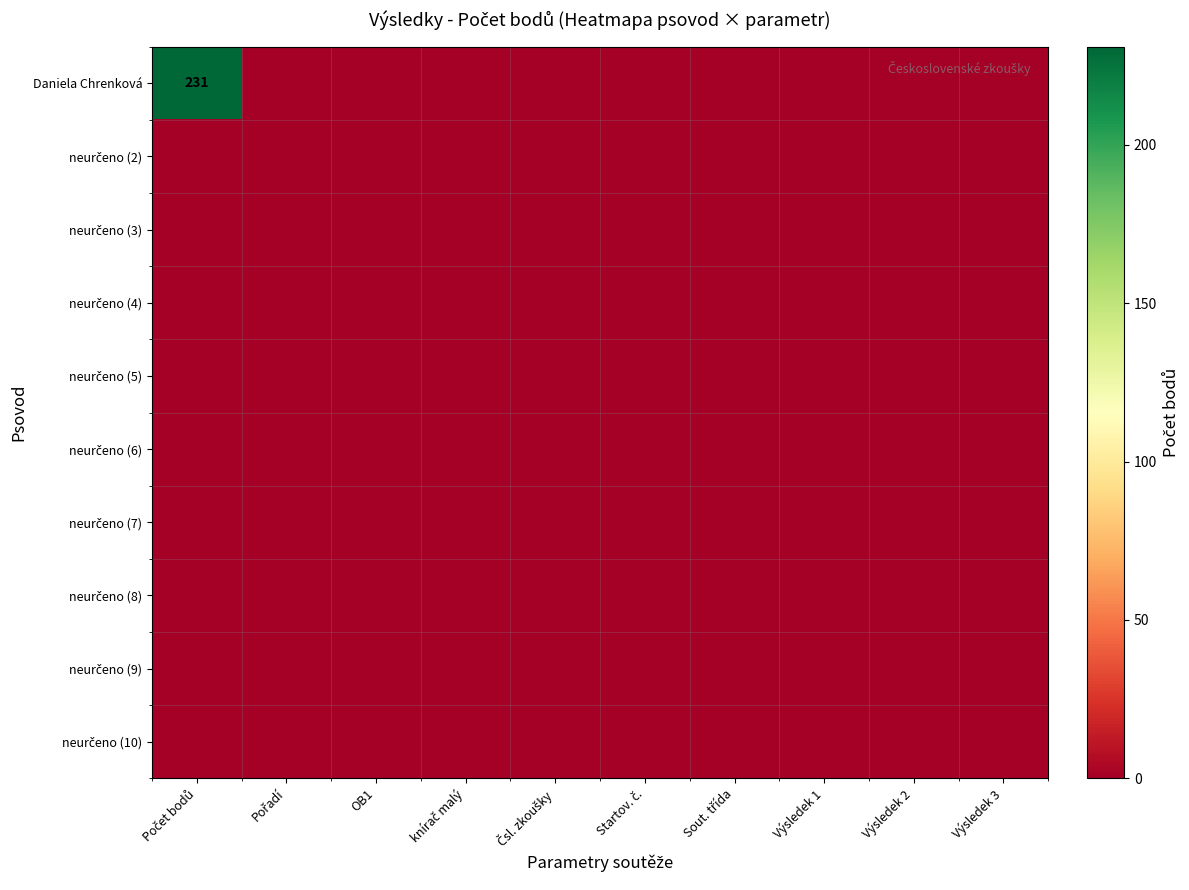

How many data points does each series have?

10